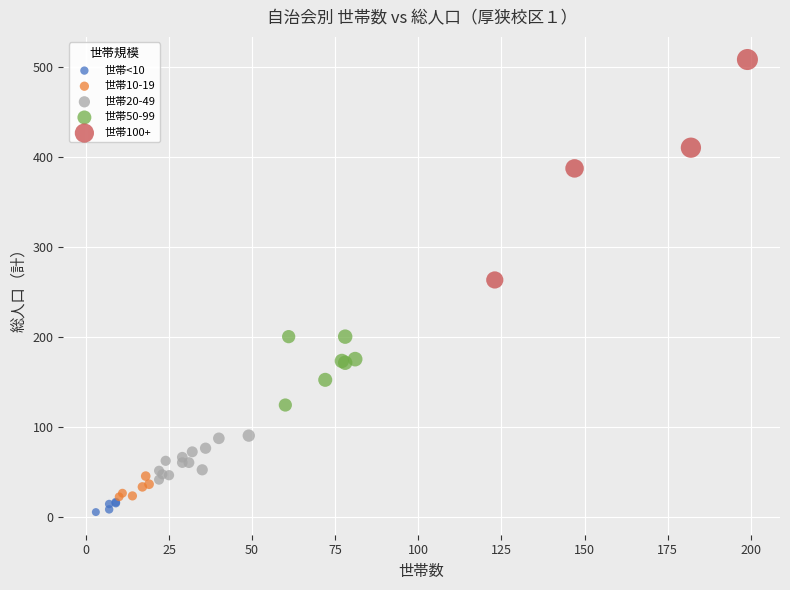

Which series reaches the minimum Y coordinate?

世帯<10